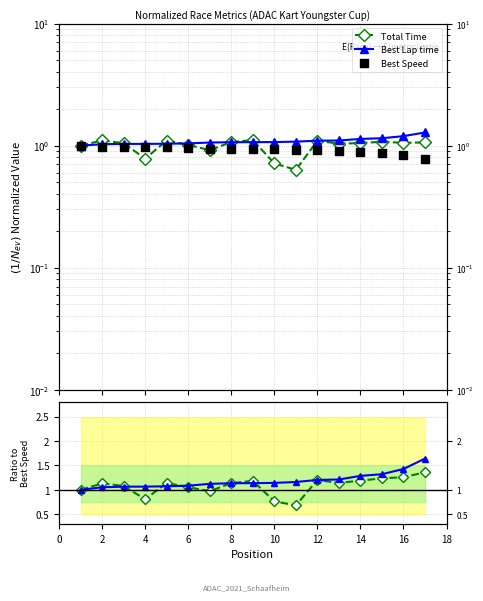

Which series has the widest spread of Y values?

Total Time